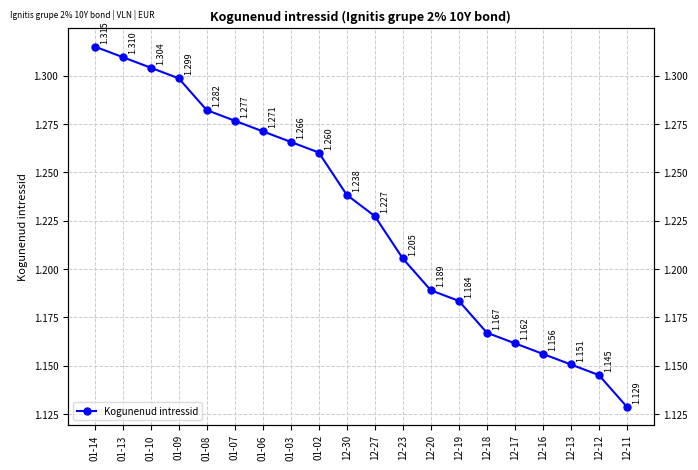

List the labels in order of value, largest first.

01-14, 01-13, 01-10, 01-09, 01-08, 01-07, 01-06, 01-03, 01-02, 12-30, 12-27, 12-23, 12-20, 12-19, 12-18, 12-17, 12-16, 12-13, 12-12, 12-11